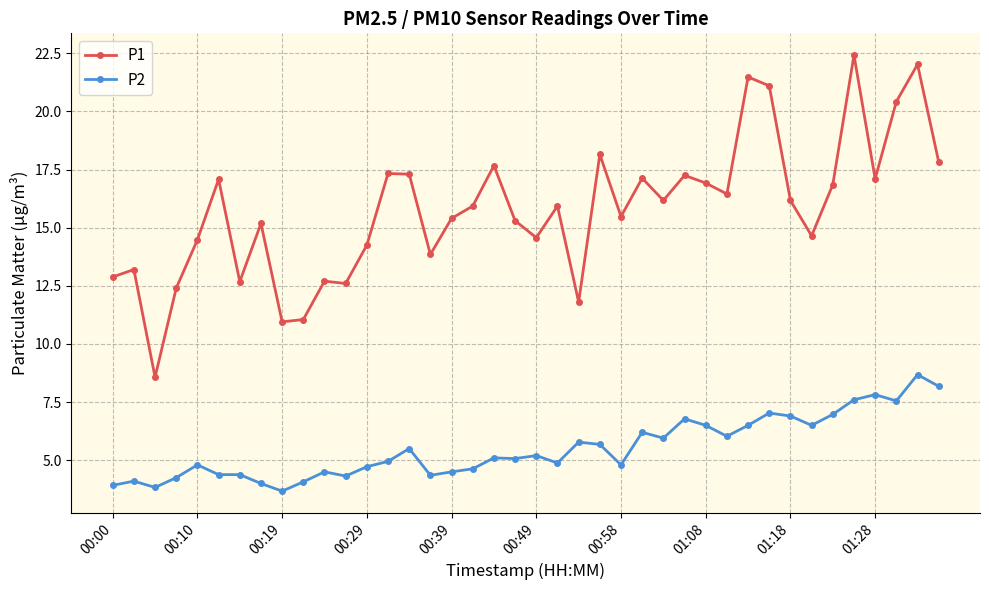

Is this an area chart (filled region under the line)?

No